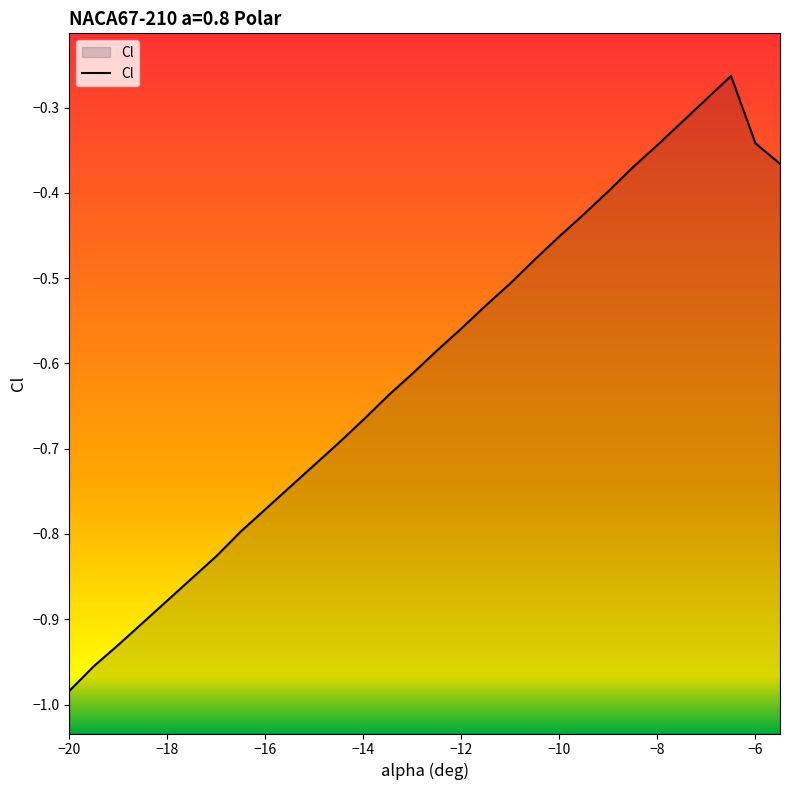

What is the minimum value shown in the chart?

-1.0